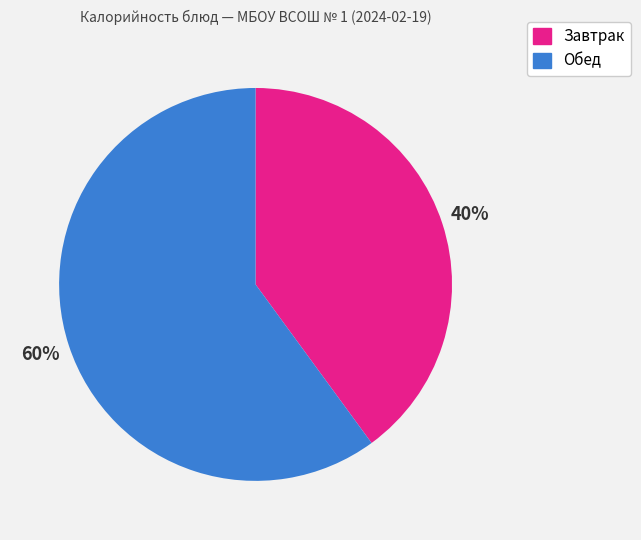

Between Завтрак and Обед, which is larger?

Обед